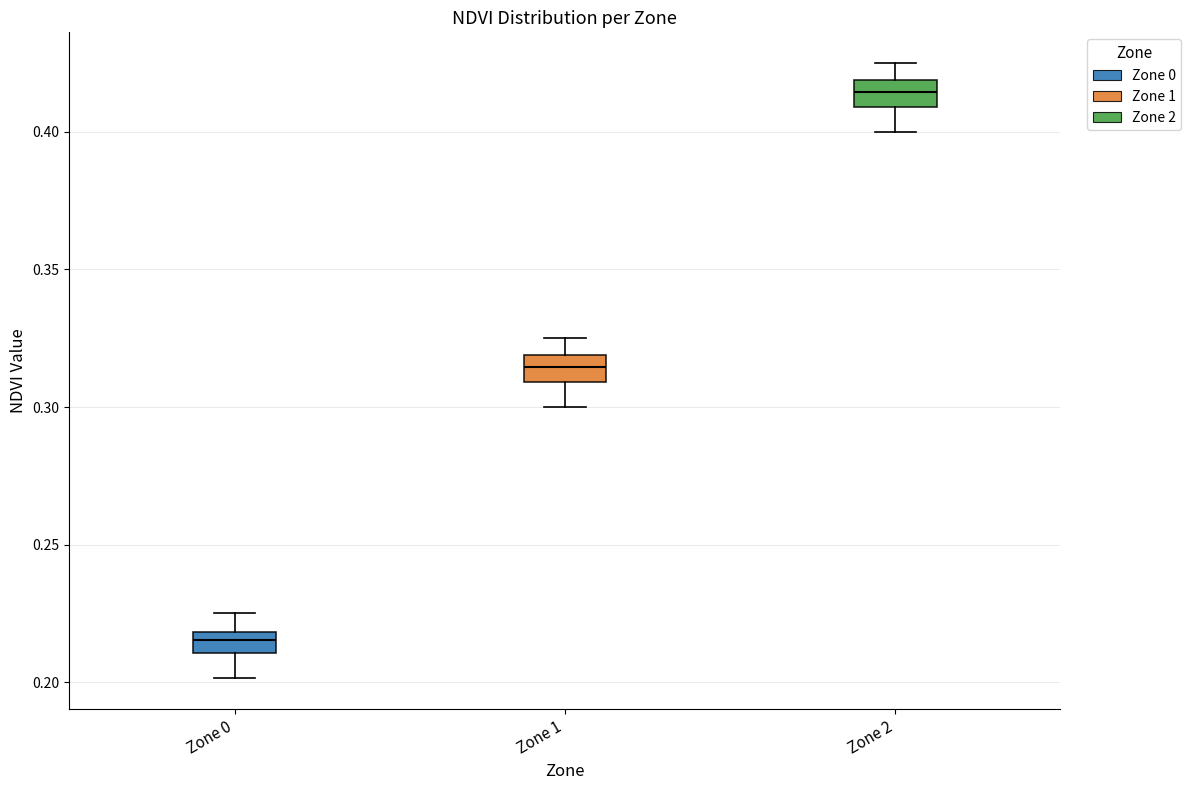

Which box's median line is the lowest?

Zone 0